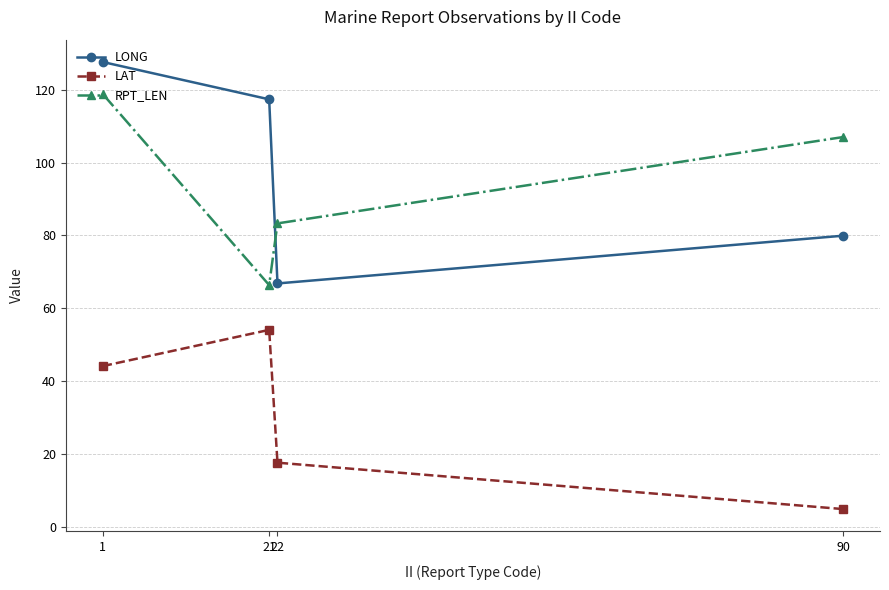

At how many categories does at least one series exceed 45?

4